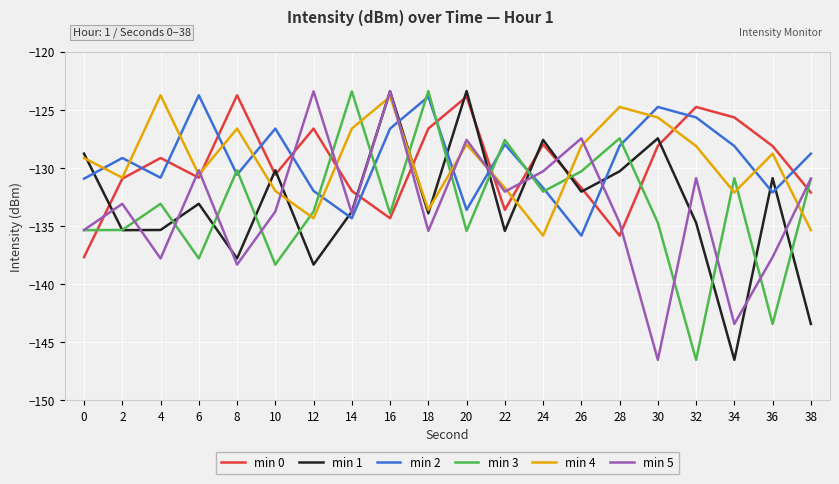

After their last crossing, which series has the higher values: min 5 or min 0?

min 5